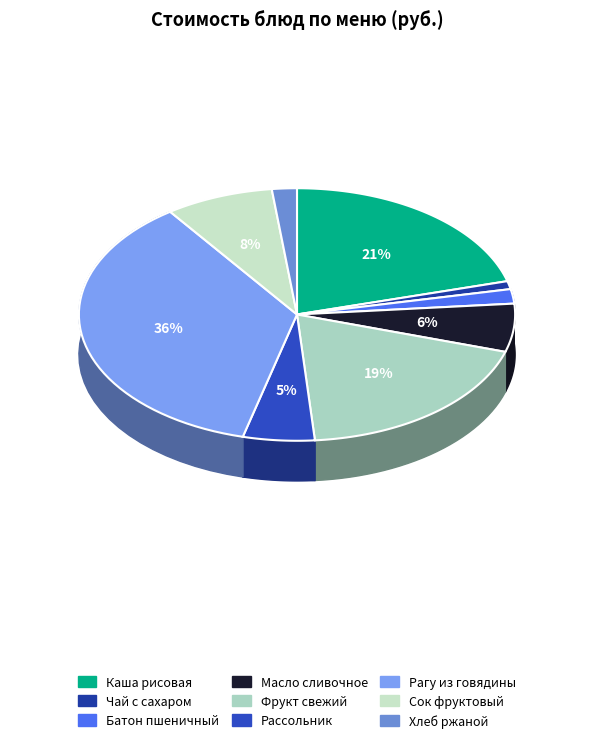

Count the number of slices in the pie.

9